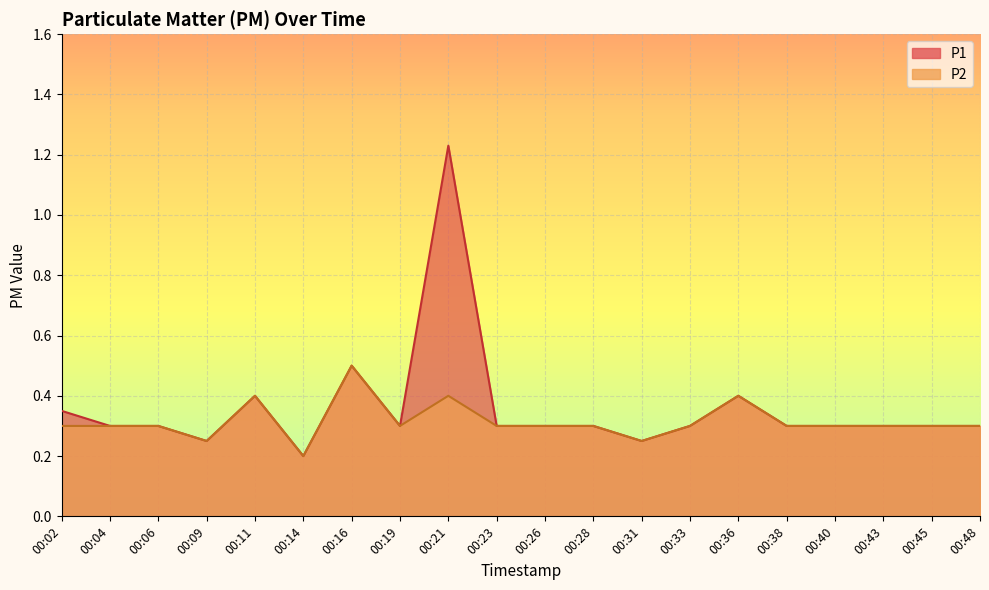

The P2 series shows 0.4 at 00:40. True or false?

False